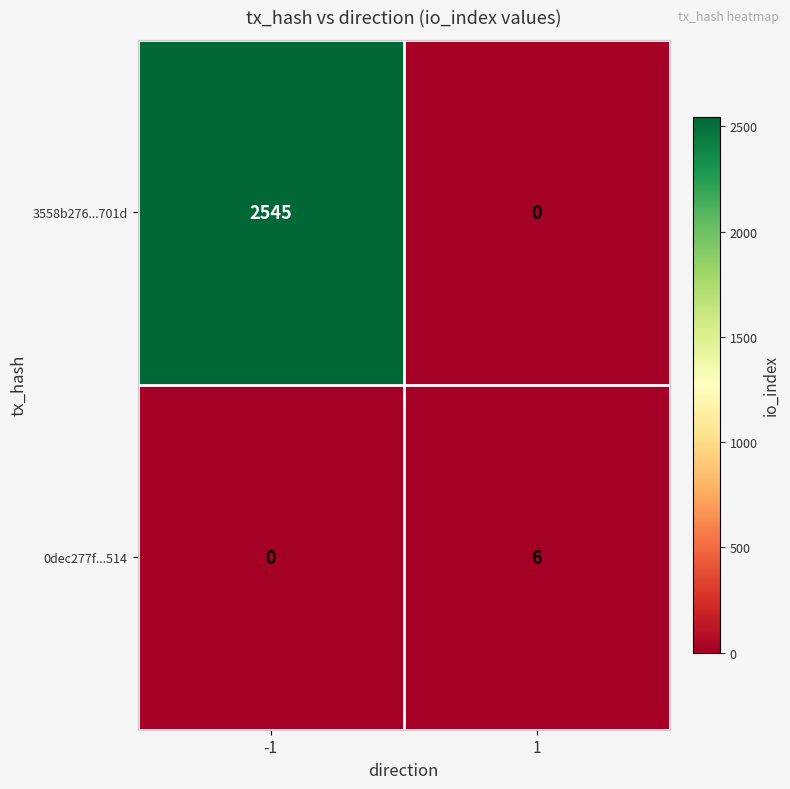

What is the maximum value shown in the chart?

2545